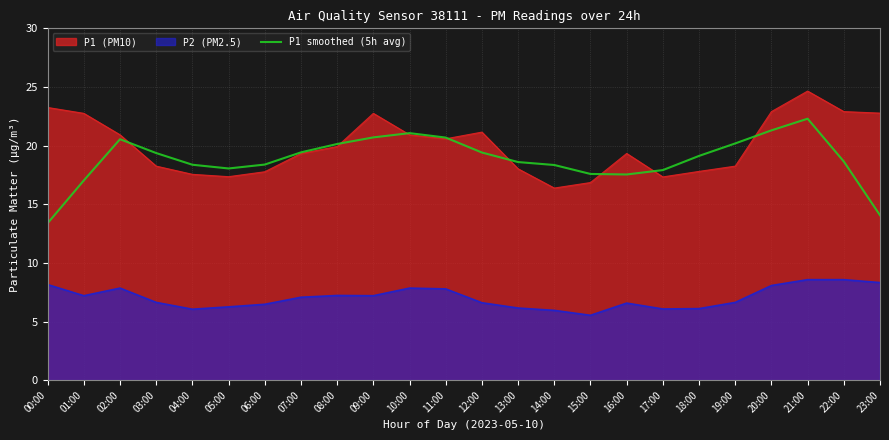

Rank the series by their maximum value, from lowest to highest.

P2 (PM2.5), P1 smoothed (5h avg), P1 (PM10)